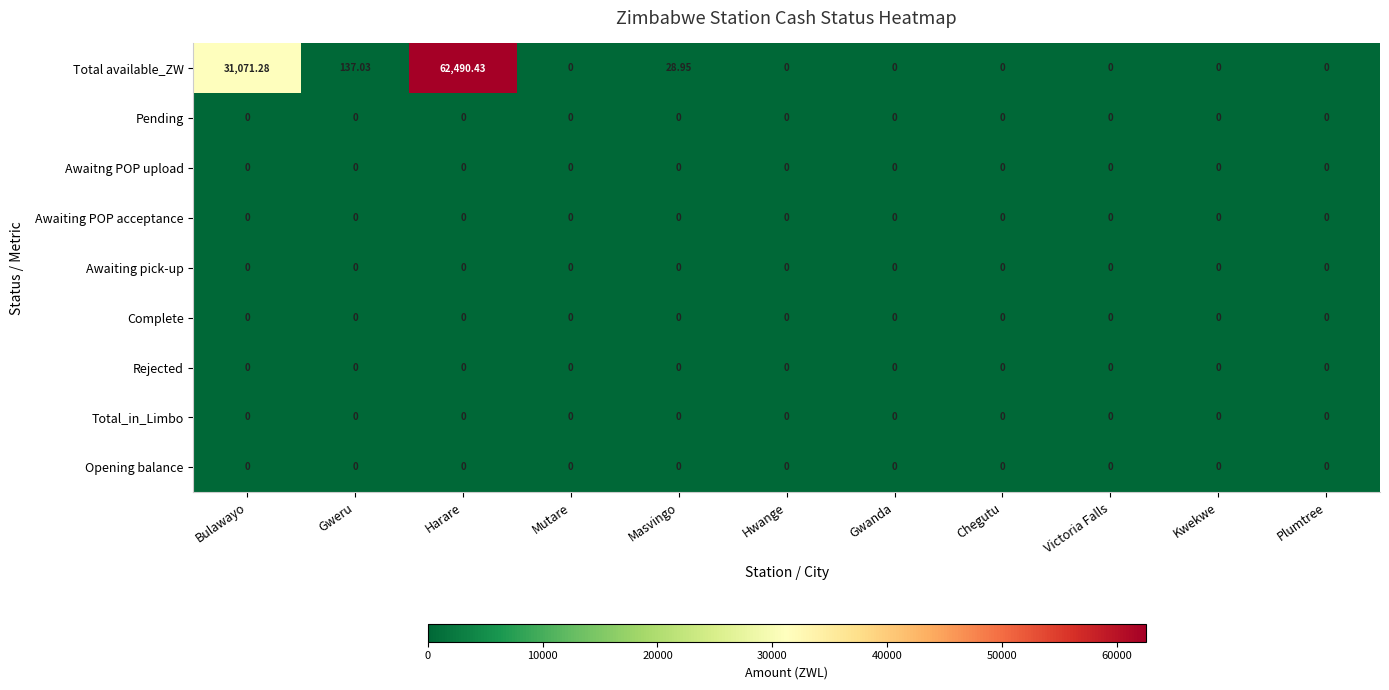

Which category has the highest value across all series?

Harare